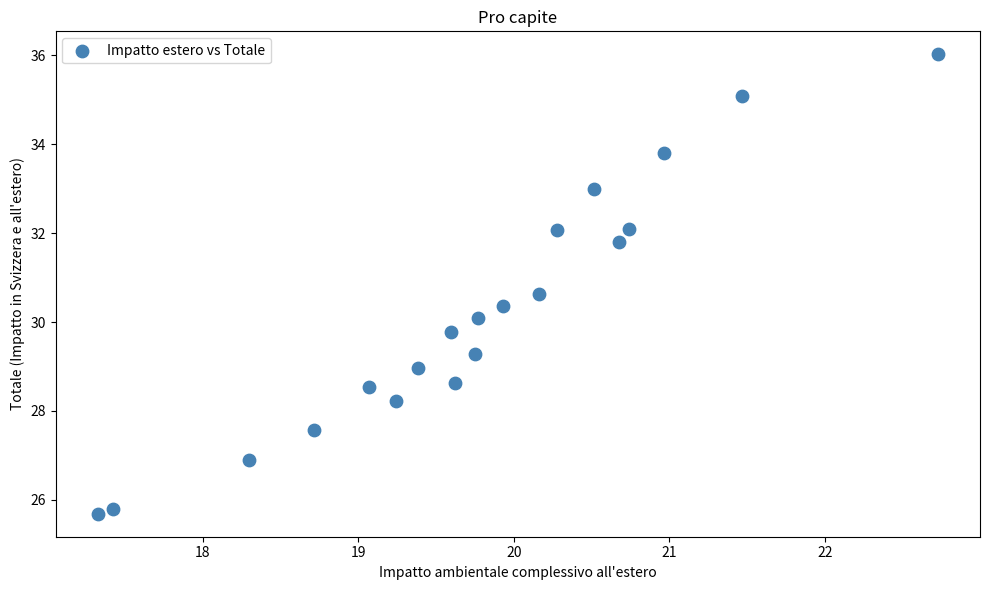

What is the range of X values (max minus min)?

5.4